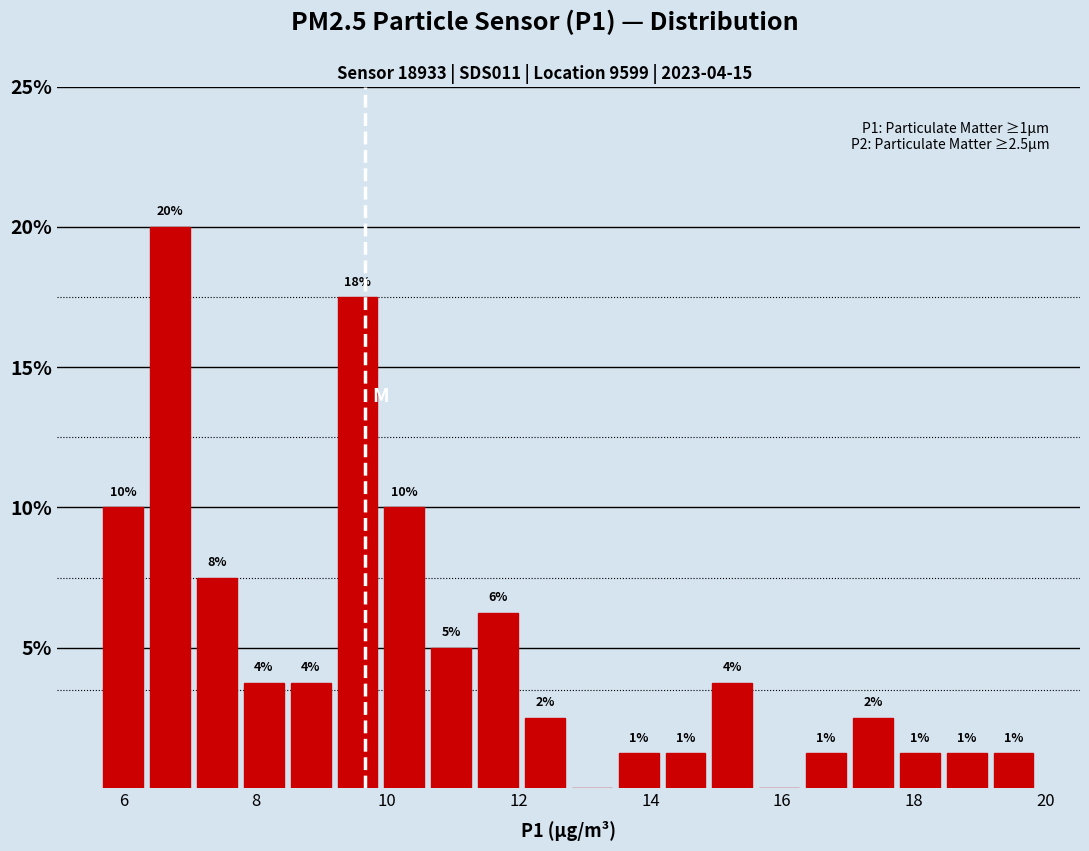

Around what value on the x-axis is the tallest bar? Give the approximate position of its centre, as read against the axis.

6.6